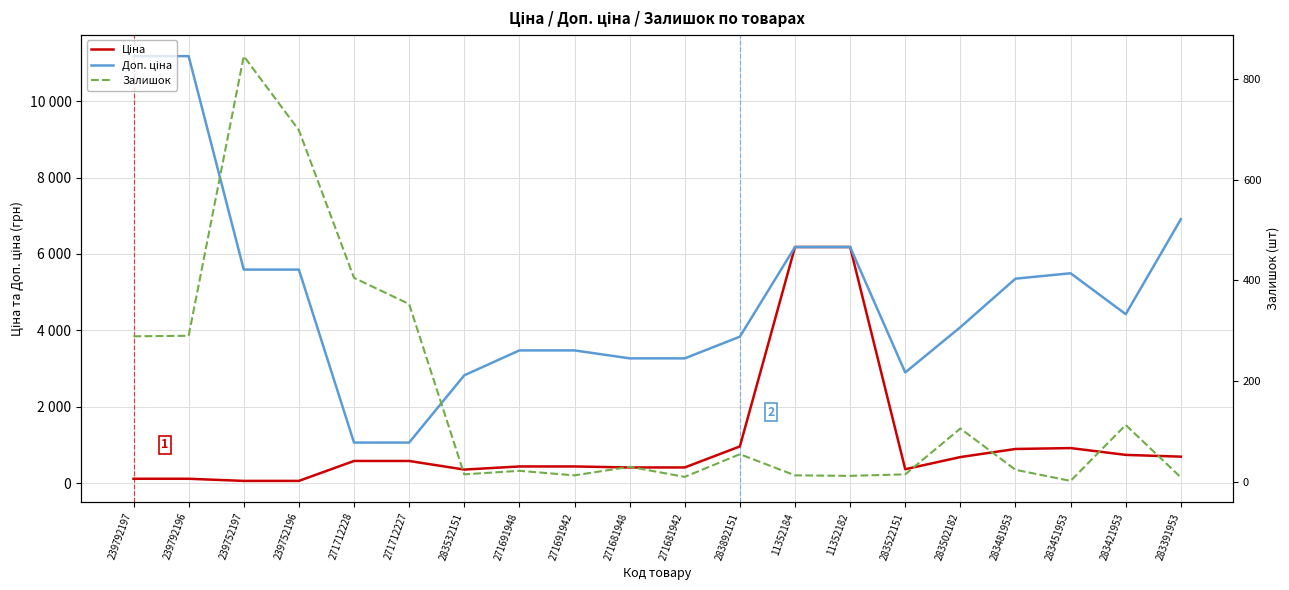

Where does the Доп. ціна series first go above 4423?

239792197